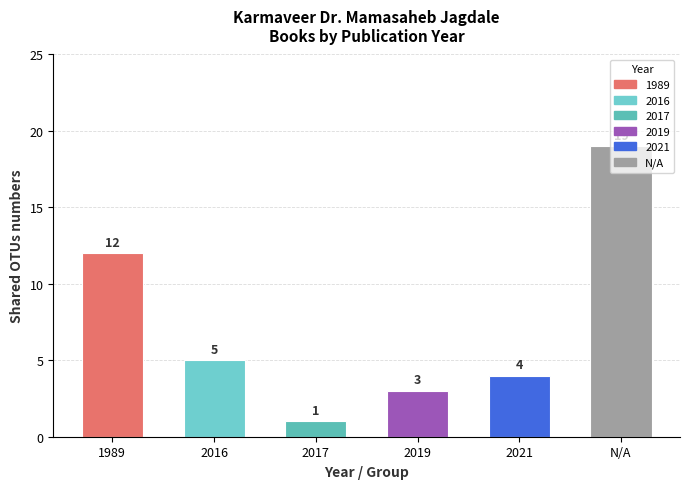

What is the label of the 4th bar from the right?

2017